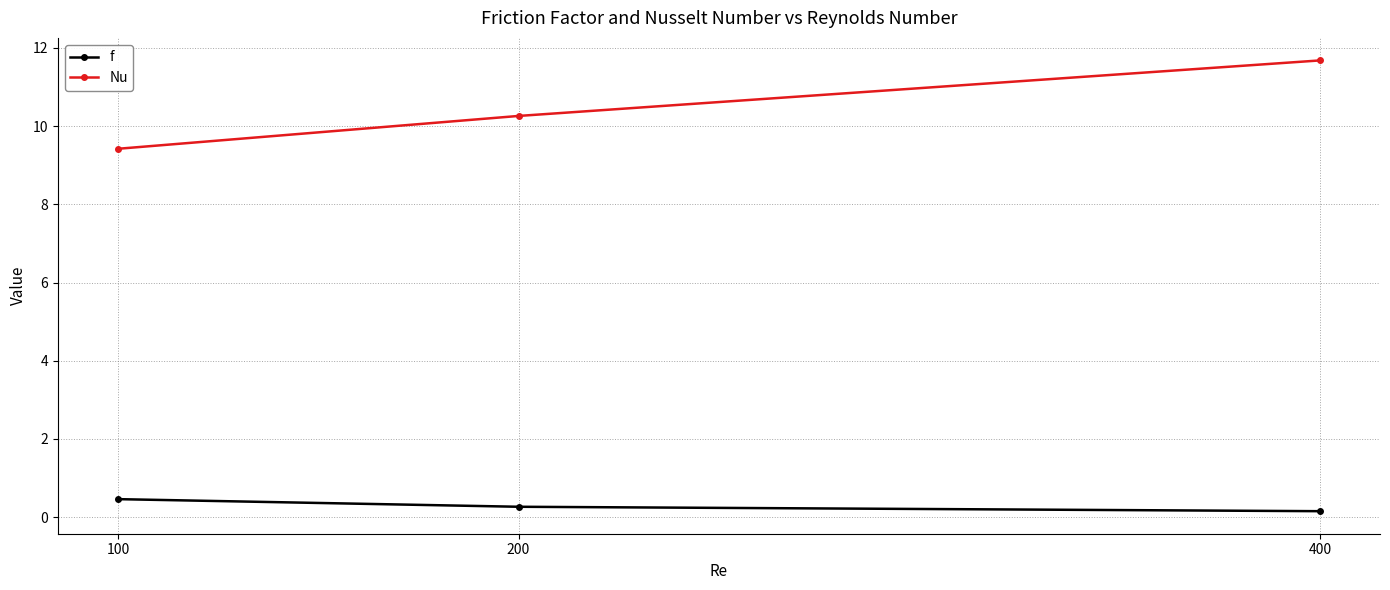

Which series changed the most between 100 and 200?

Nu